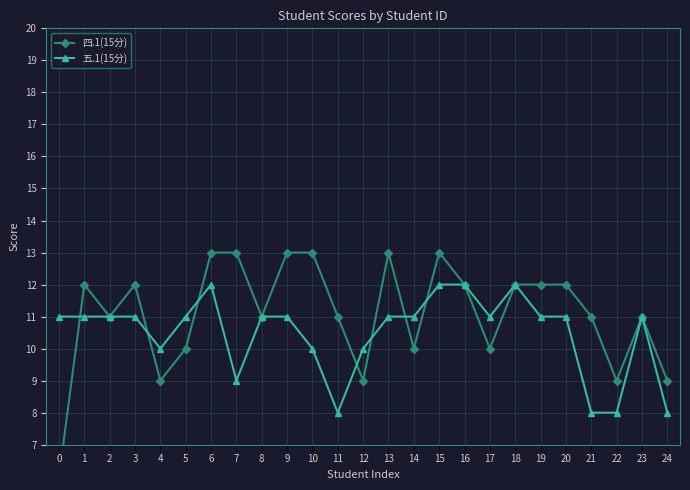

What are all the series names shown in the legend?

四.1(15分), 五.1(15分)